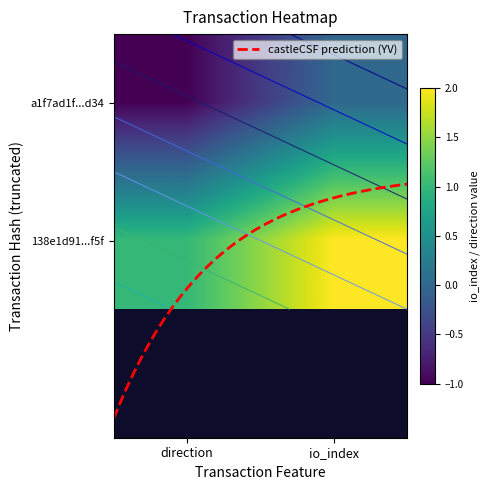

True or false: 138e1d91c9a9c4fc65ad79648b3fe056ce4ce5f has a value of 1 at -1.

False